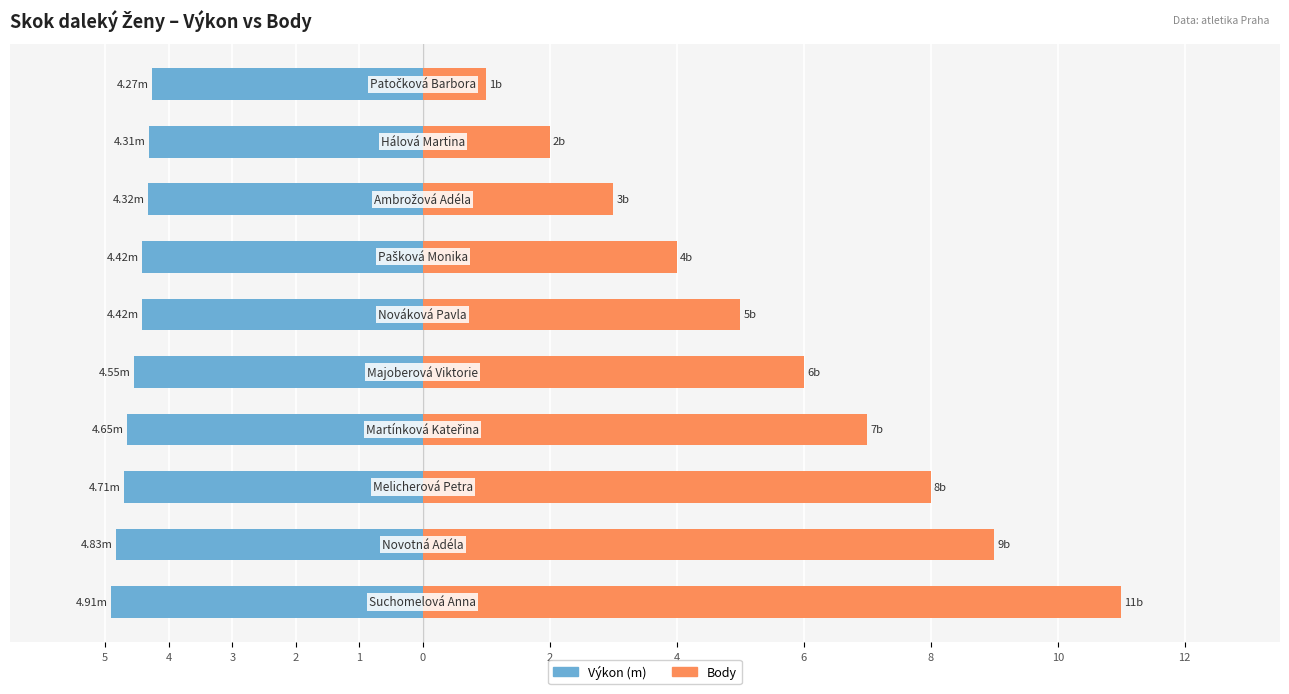

Which has a higher value, 4 or 1?

1